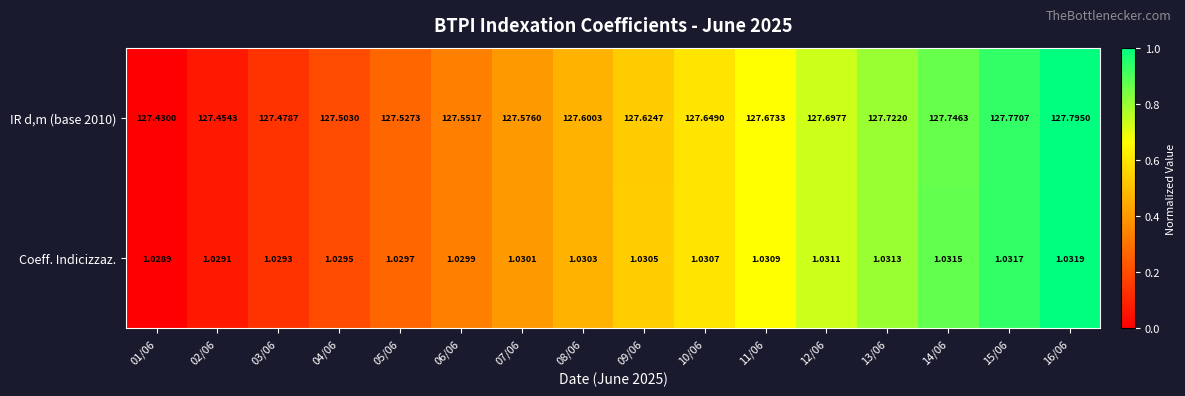

Is the value of Coeff. Indicizzaz. at 13/06 greater than the value of IR d,m (base 2010) at 05/06?

No